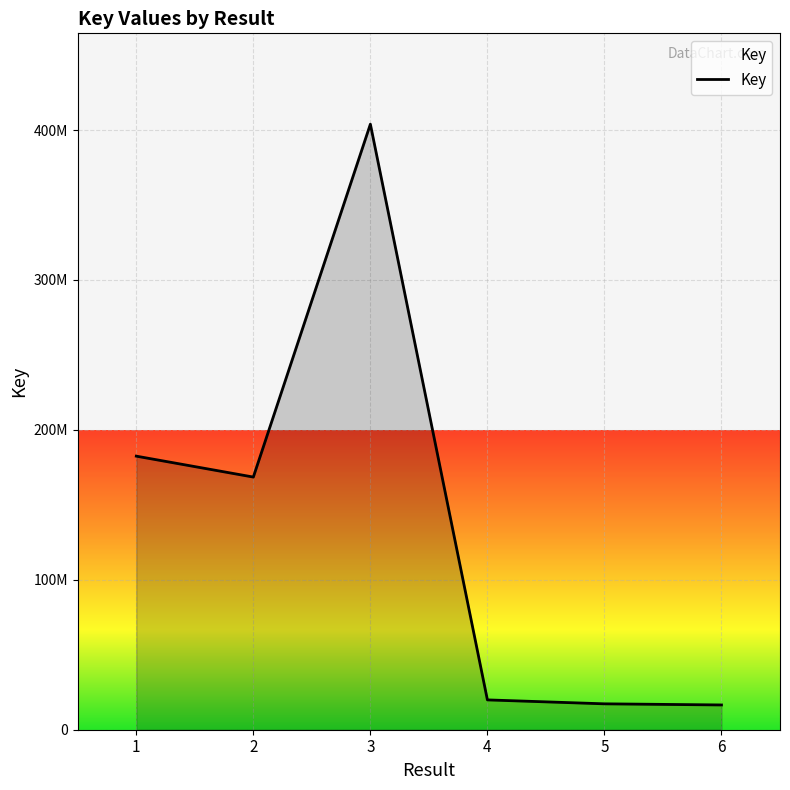

Does the chart display data point markers on the line(s)?

No